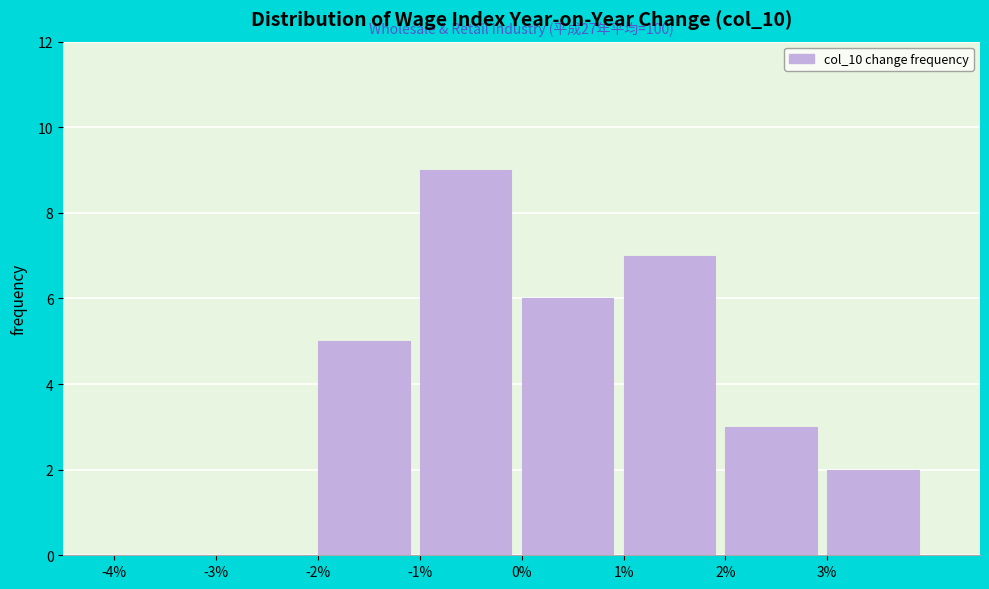

Which range on the x-axis has the tallest bar?

-1 to 0